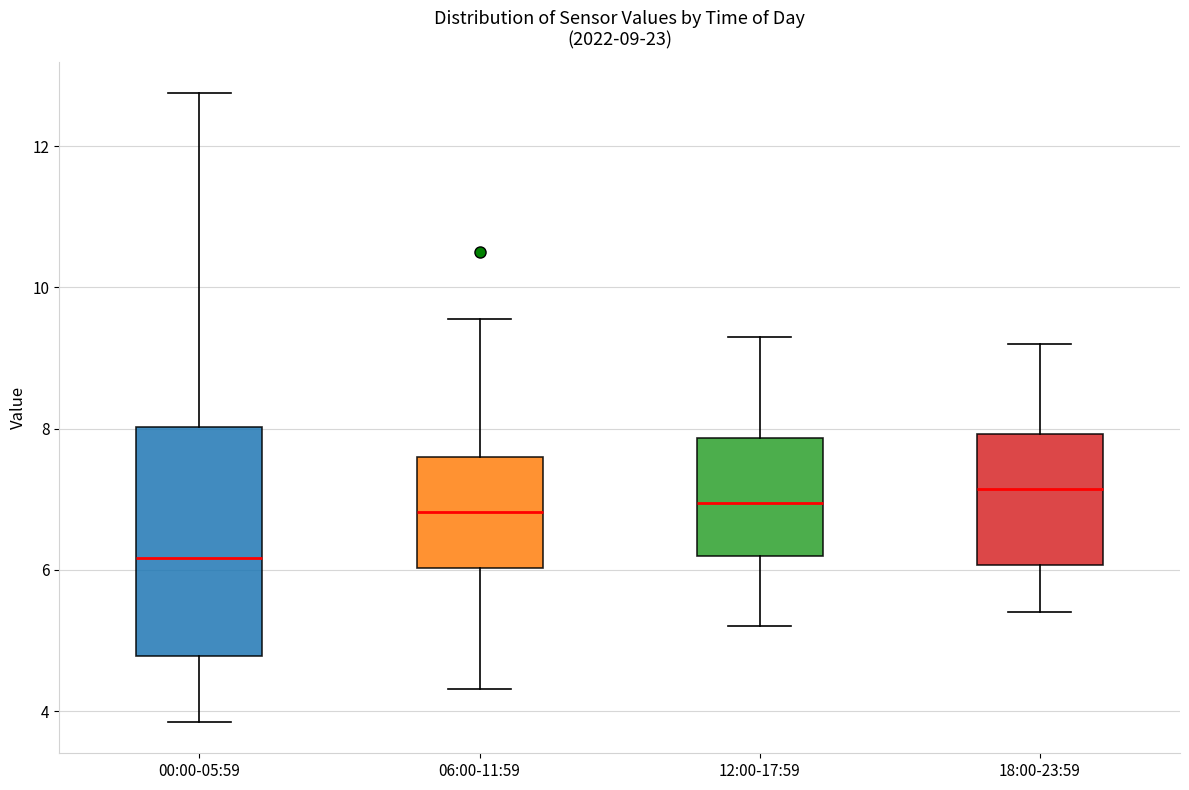

Comparing the boxes themselves (not the whiskers), which one is the tallest?

00:00-05:59